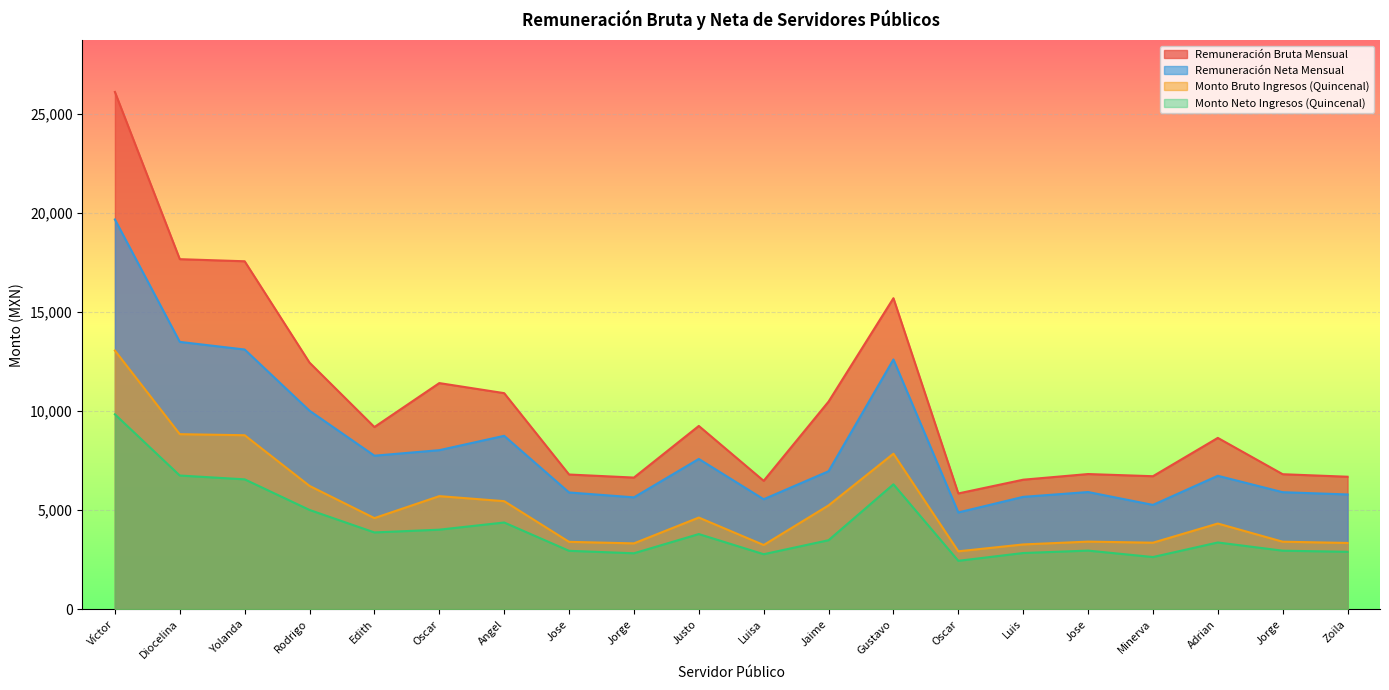

What is the total value across all series at Edith?

25429.3